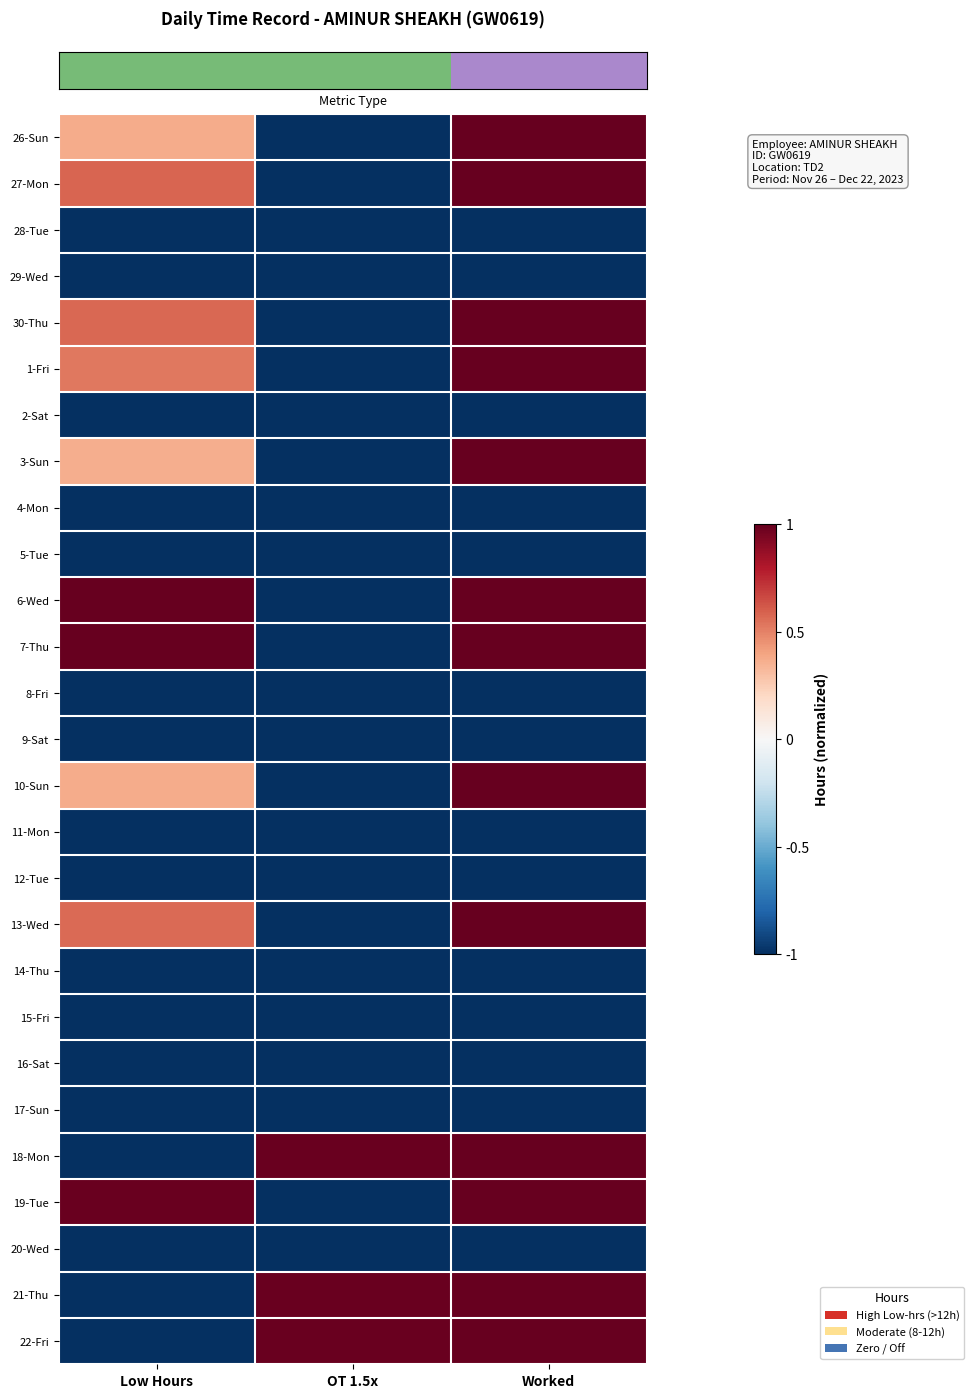

What is the total value across all series at Worked?

-1.0